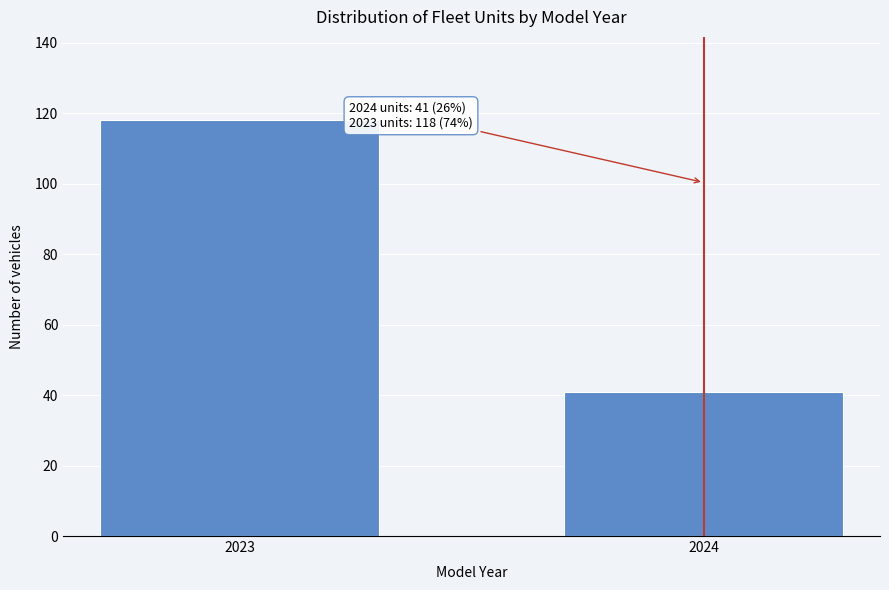

Reading left to right, what are all the values shown in this chart?

118	41